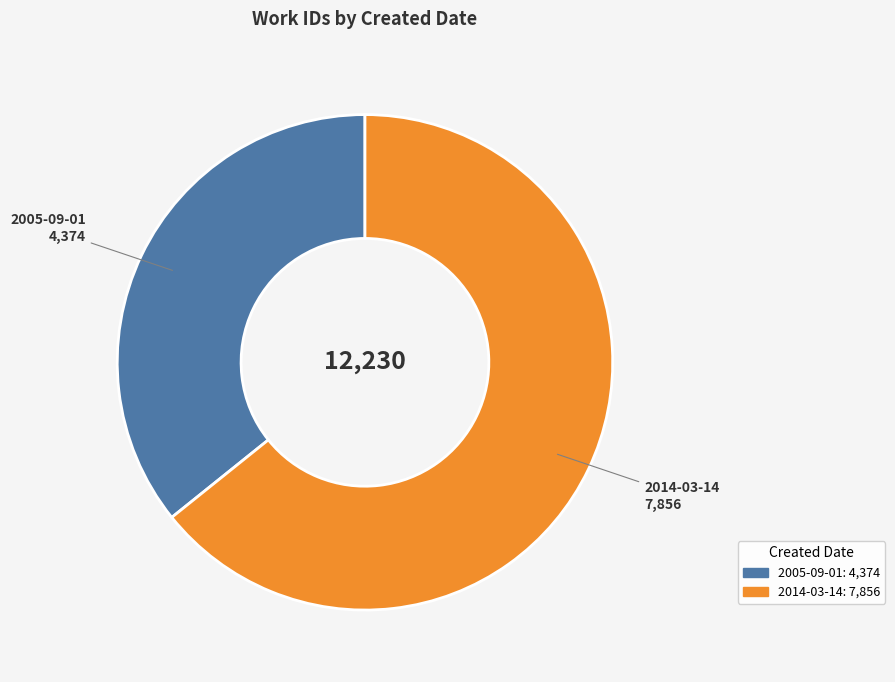

Does 2014-03-14 represent more than half of the total?

Yes